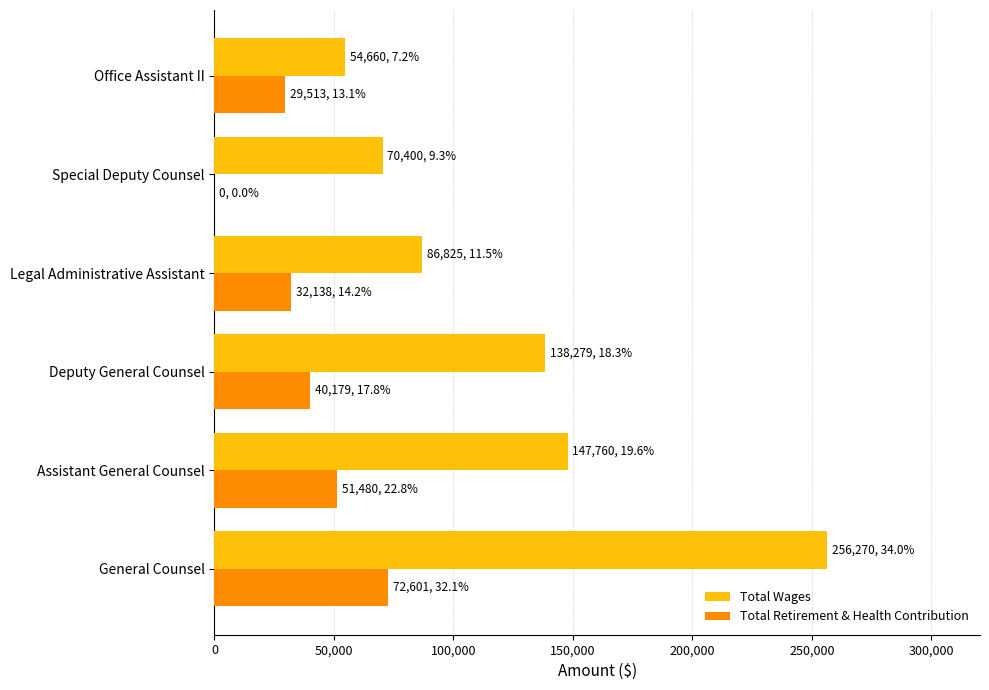

True or false: Total Retirement & Health Contribution has a value of 36618 at General Counsel.

False